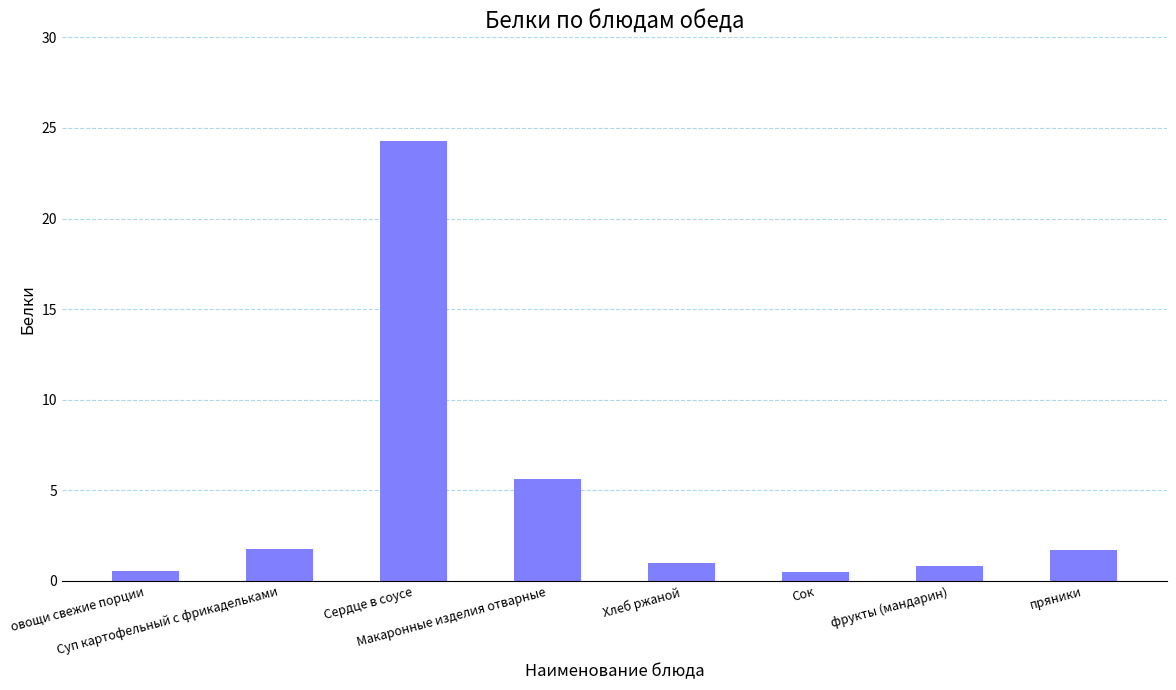

True or false: the data shows 0.7 at Суп картофельный с фрикадельками.

False